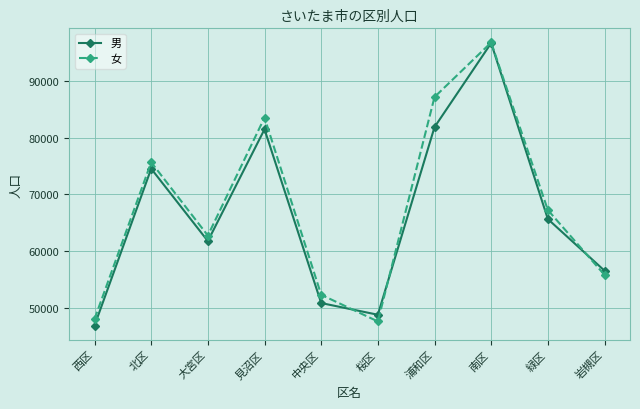

The value of 男 at 見沼区 is 31923. True or false?

False